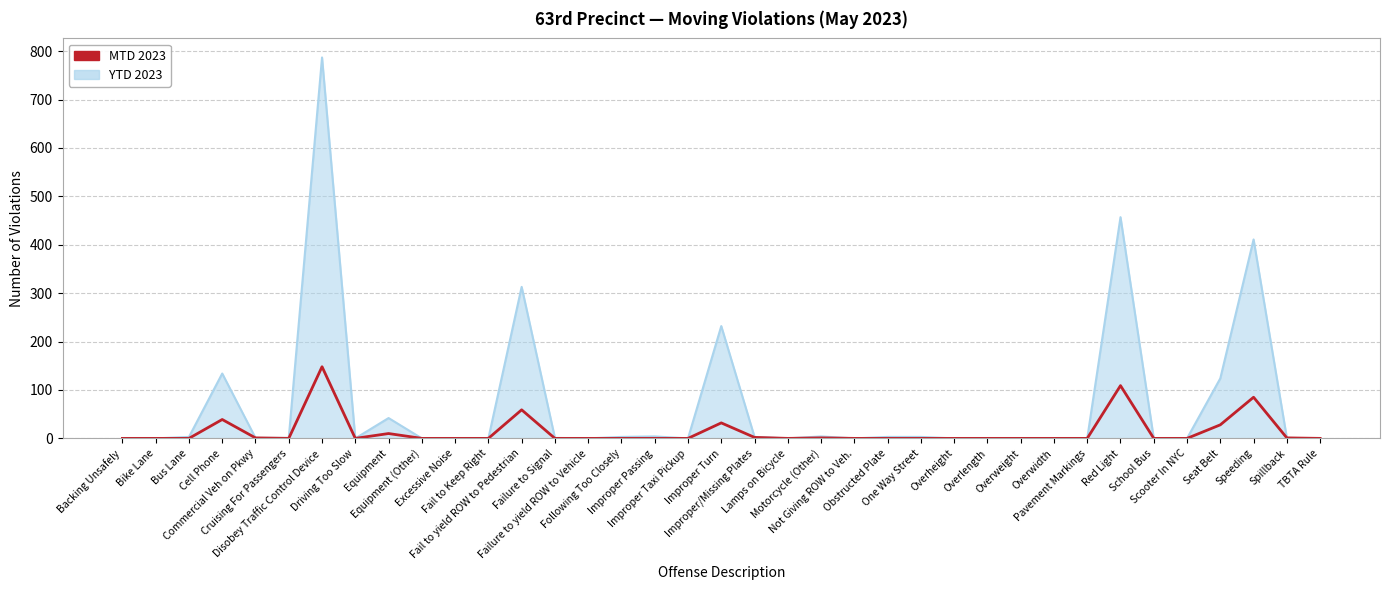

Rank the series by their maximum value, from lowest to highest.

MTD 2023, YTD 2023